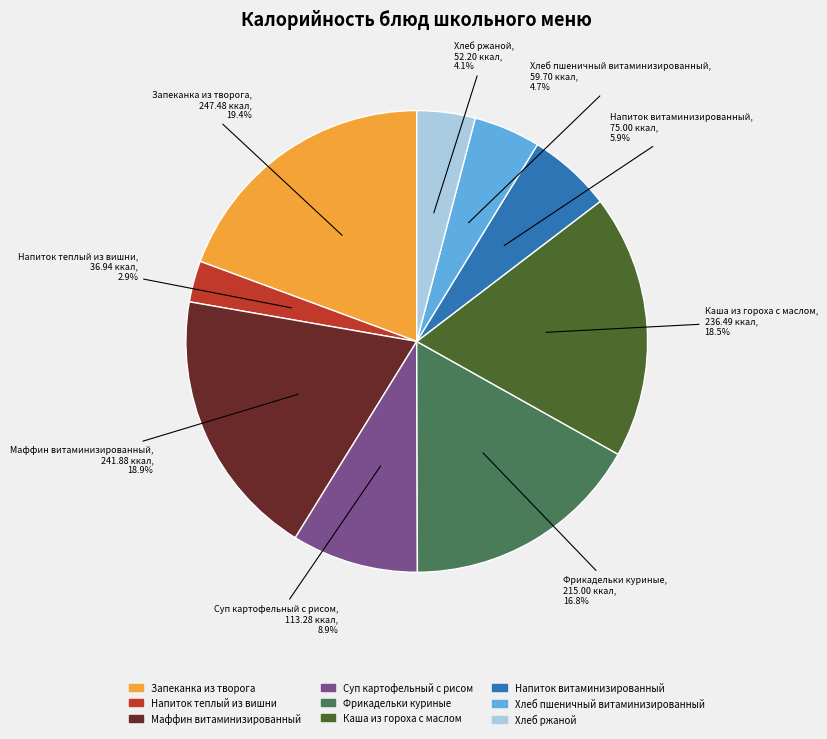

What percentage do Хлеб пшеничный витаминизированный and Фрикадельки куриные together represent?

21.5%